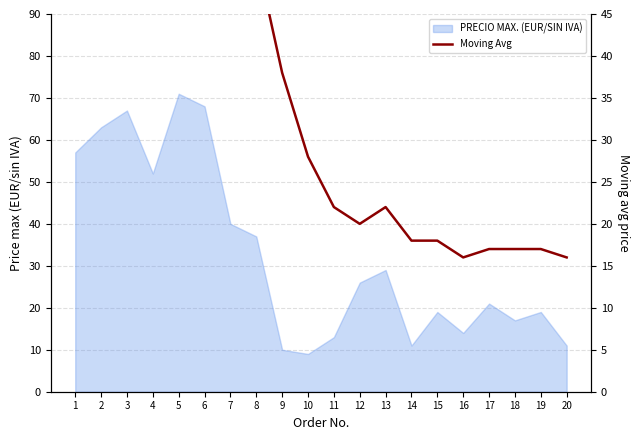

Count the number of values greater than 28.

9